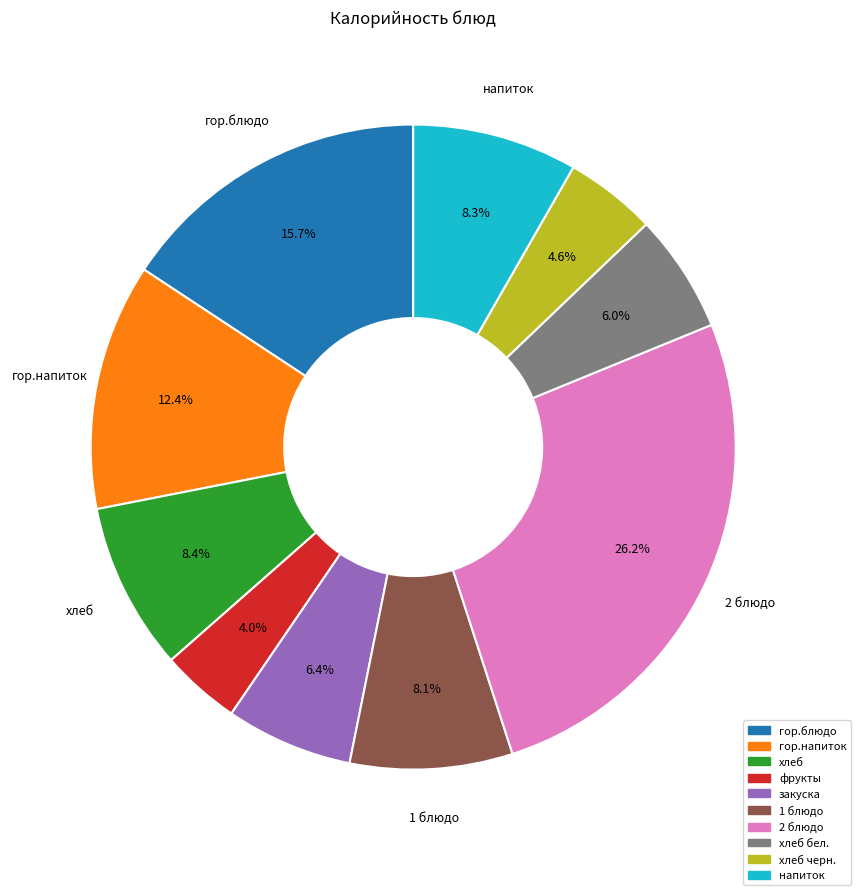

Is there any slice that represents more than half of the pie?

No